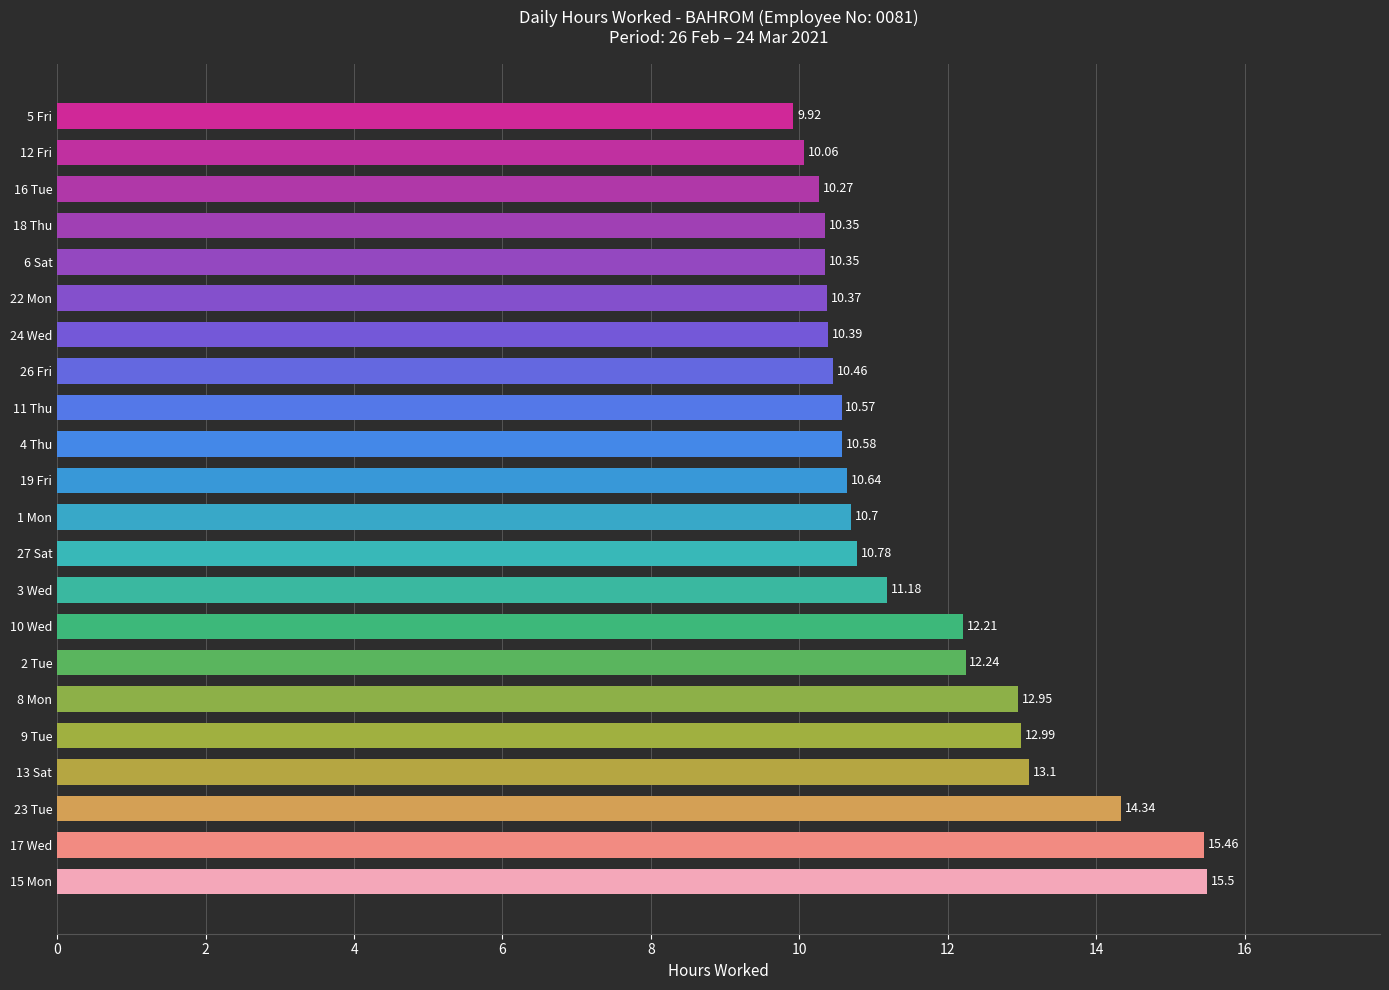

How many categories are shown in the chart?

22